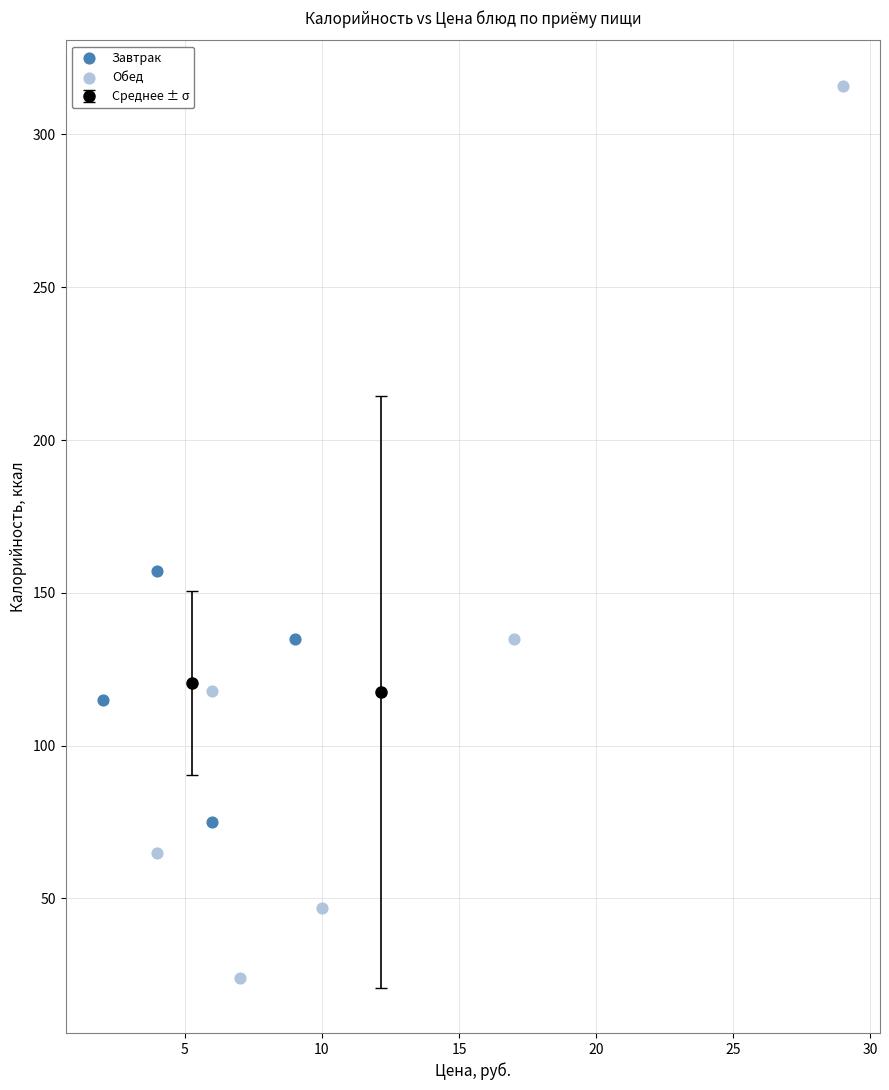

Which series contains the lowest Y value?

Обед